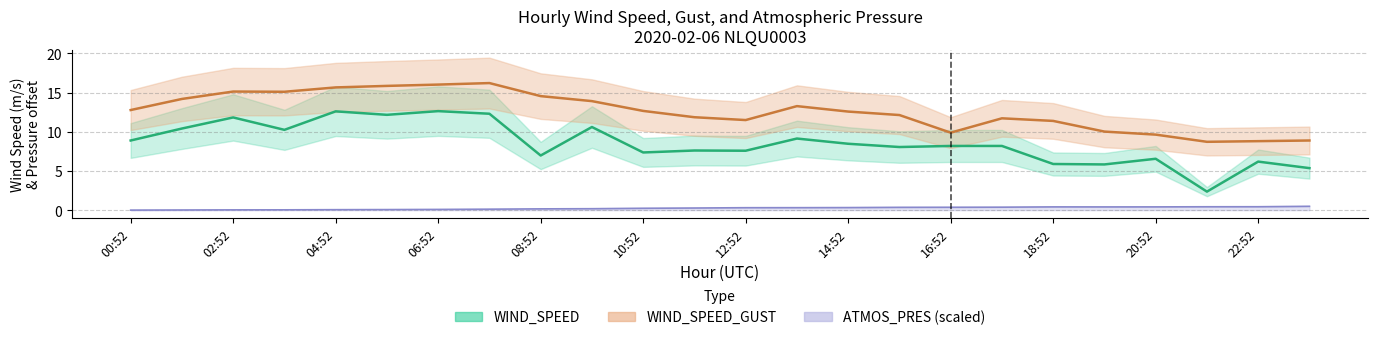

Read the ATMOS_PRES value at 12:52.

0.3